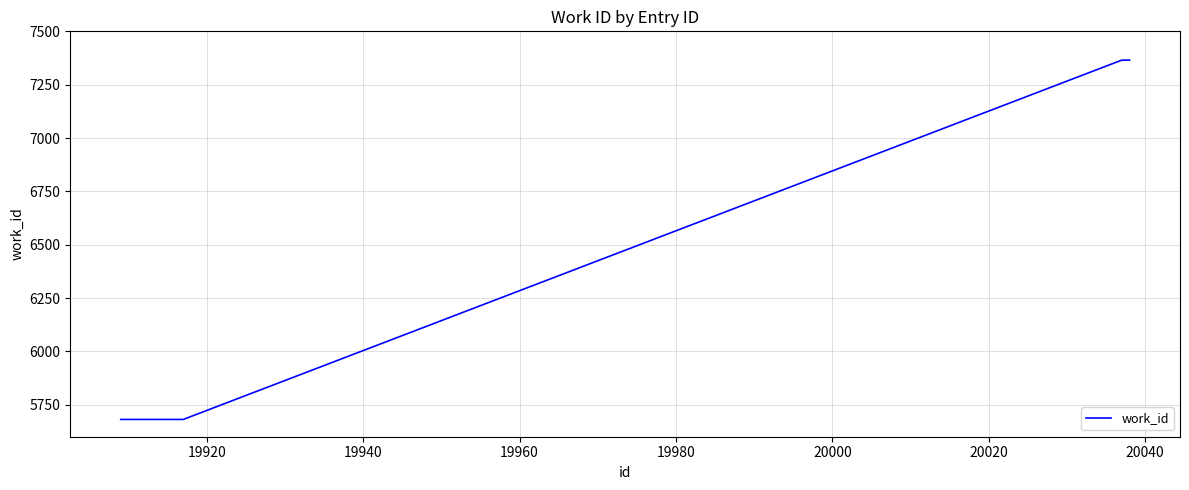

What is the smallest value displayed?

5681